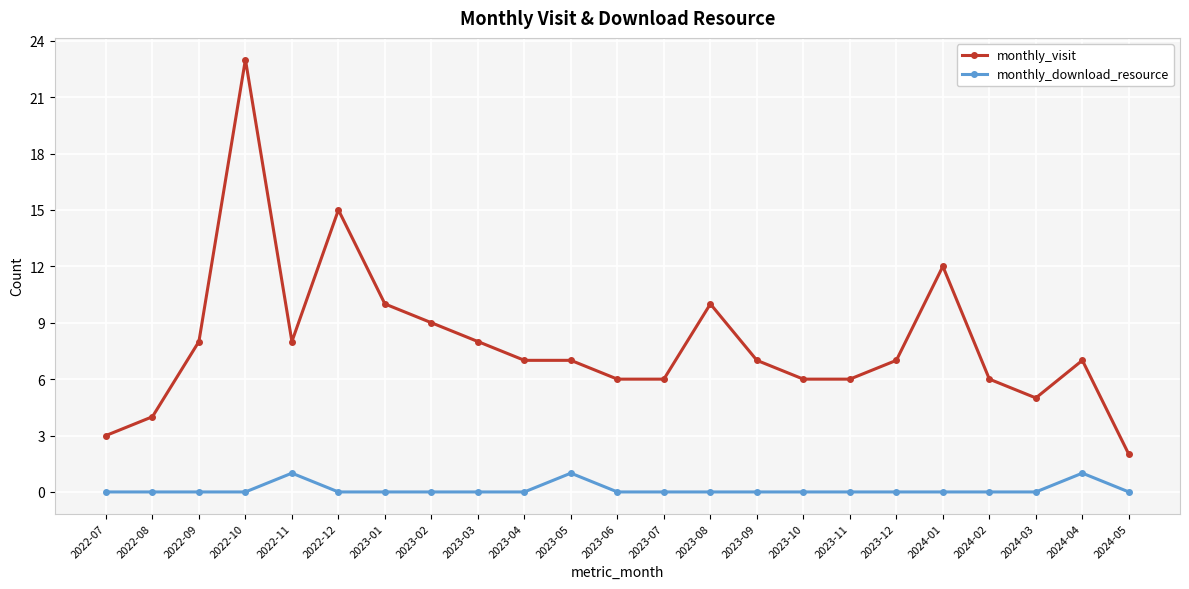

The value of monthly_visit at 2023-06 is 4. True or false?

False